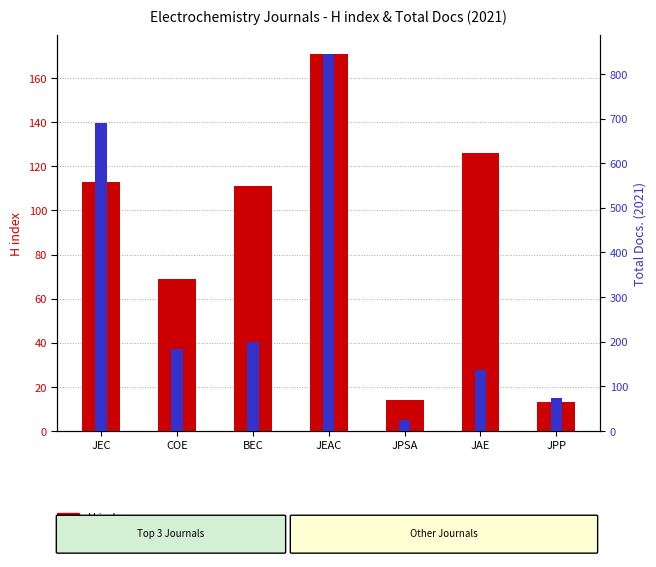

Rank the series by their maximum value, from lowest to highest.

H index, Total Docs. (2021)